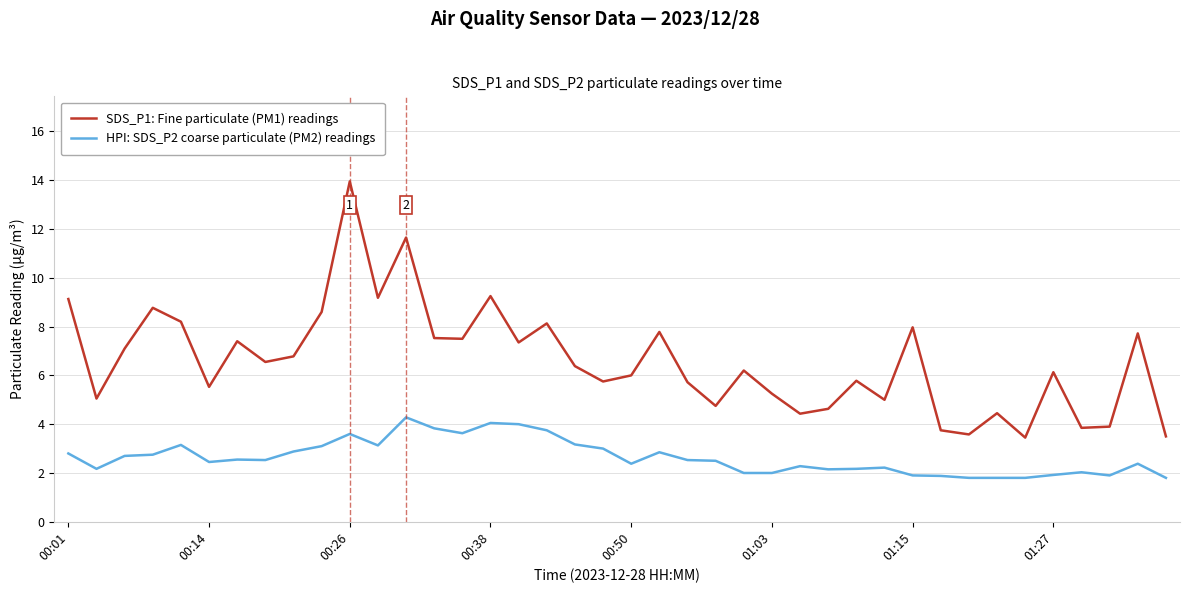

Which series has the widest spread of values?

SDS_P1: Fine particulate (PM1) readings